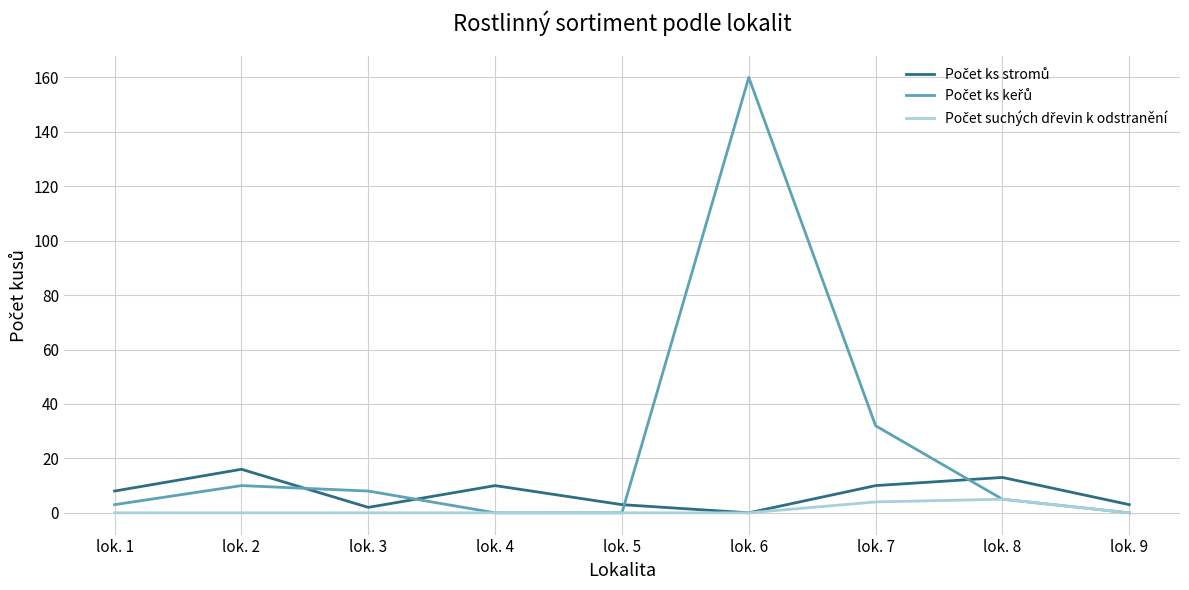

What is the maximum value shown in the chart?

160